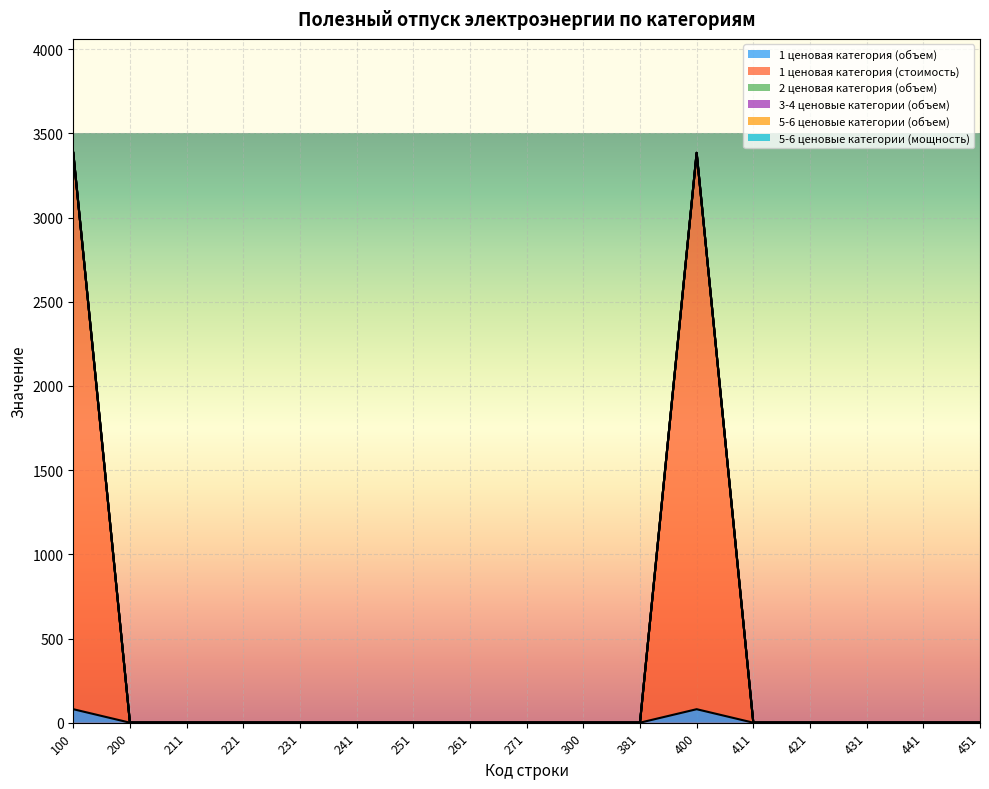

Where is 5-6 ценовые категории (объем) nearest to the value 0?

100